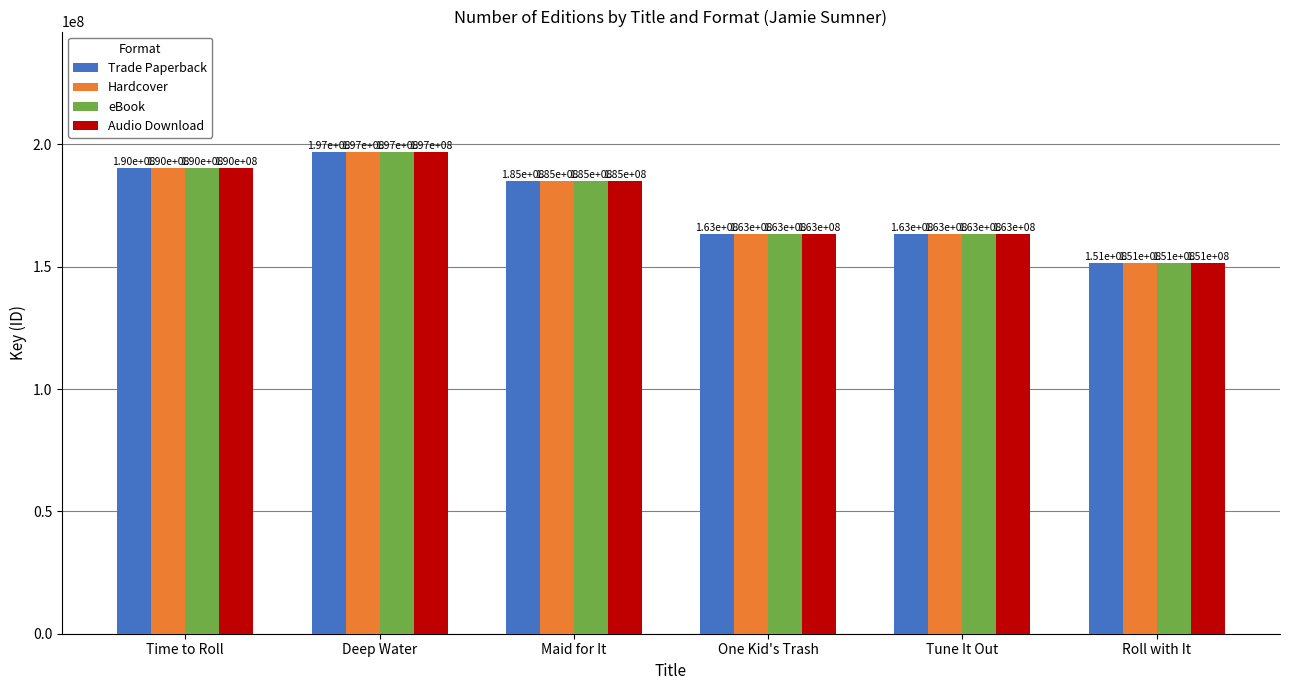

Where does the Trade Paperback series first go above 185079911?

Time to Roll